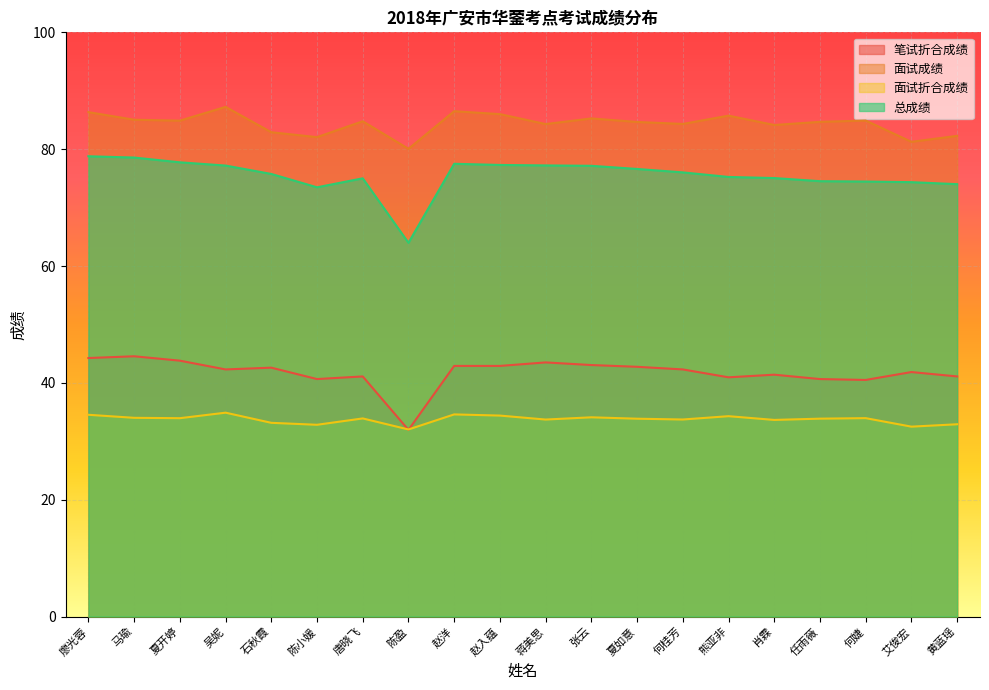

At how many categories does at least one series exceed 32?

20